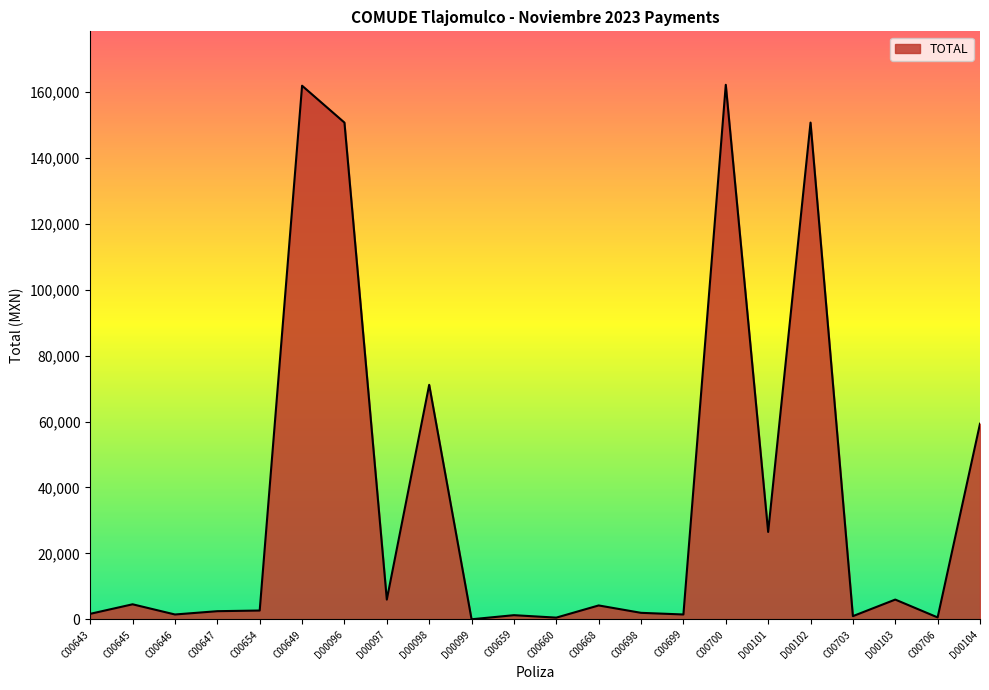

Approximately how many times larger is the value at D00102 compared to D00097?

25.0